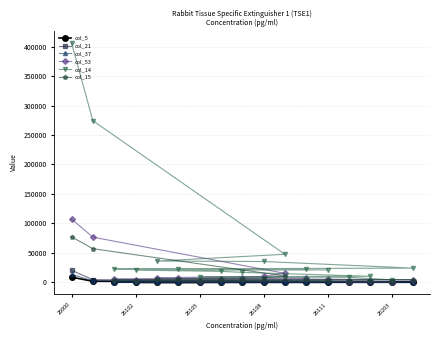

True or false: col_15 and col_21 intersect in this chart.

False